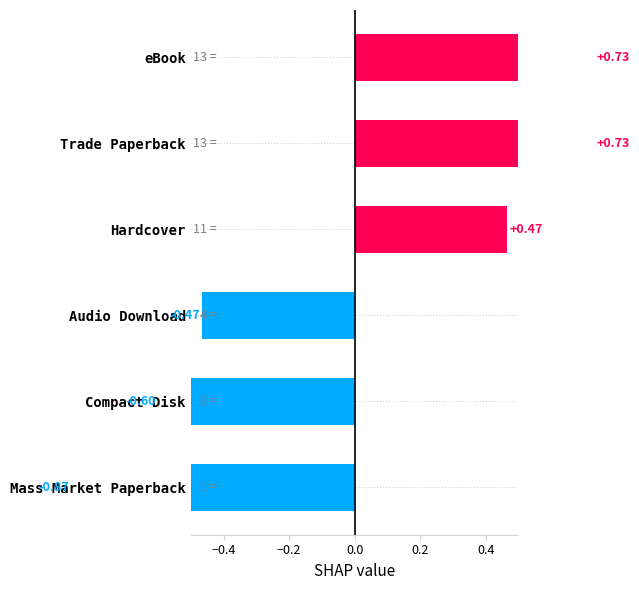

What is the difference between the maximum and minimum values?

1.6